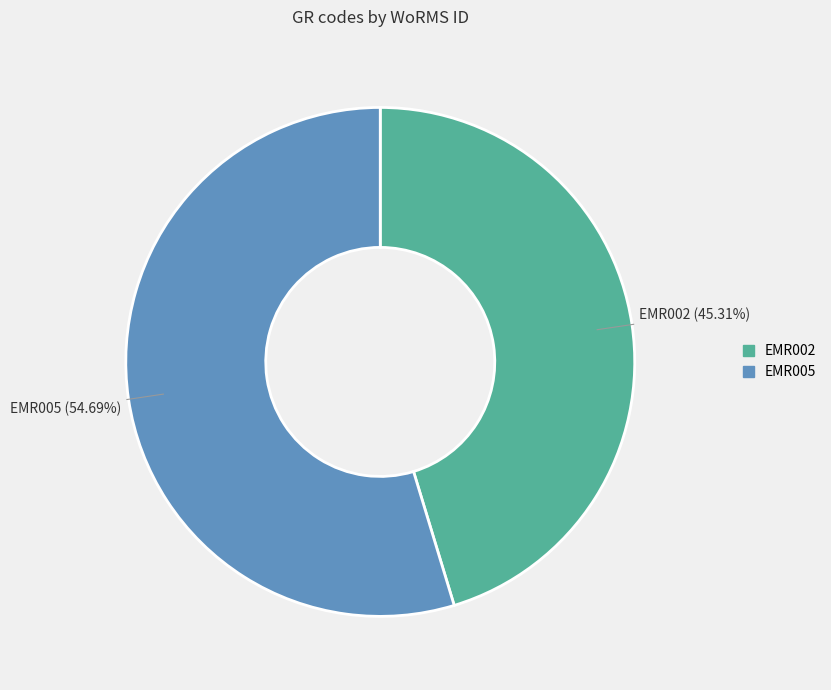

How many segments does this pie chart have?

2